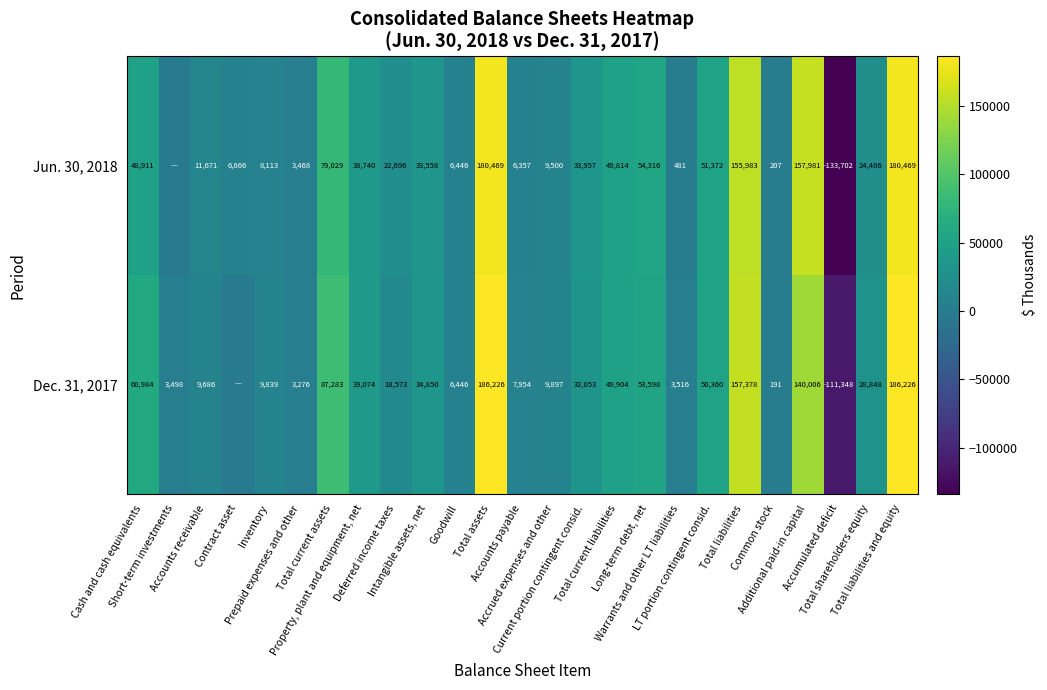

Is the value of Jun. 30, 2018 at Total shareholders equity greater than the value of Dec. 31, 2017 at Goodwill?

Yes